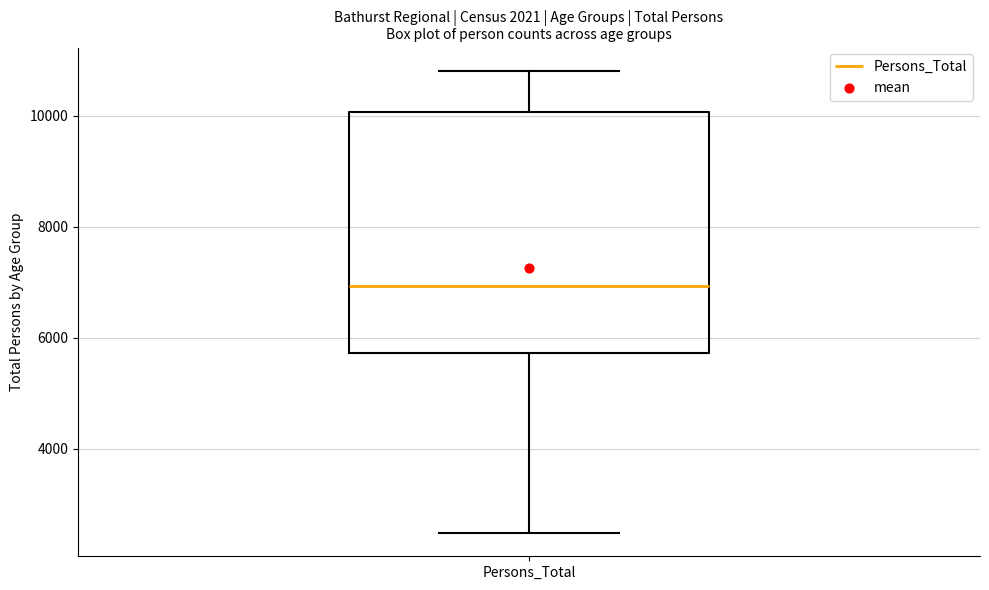

Where is the upper edge of the box for Persons_Total on the y-axis? The values are not printed on the chart, so give them approximately, as read against the axis.

10000